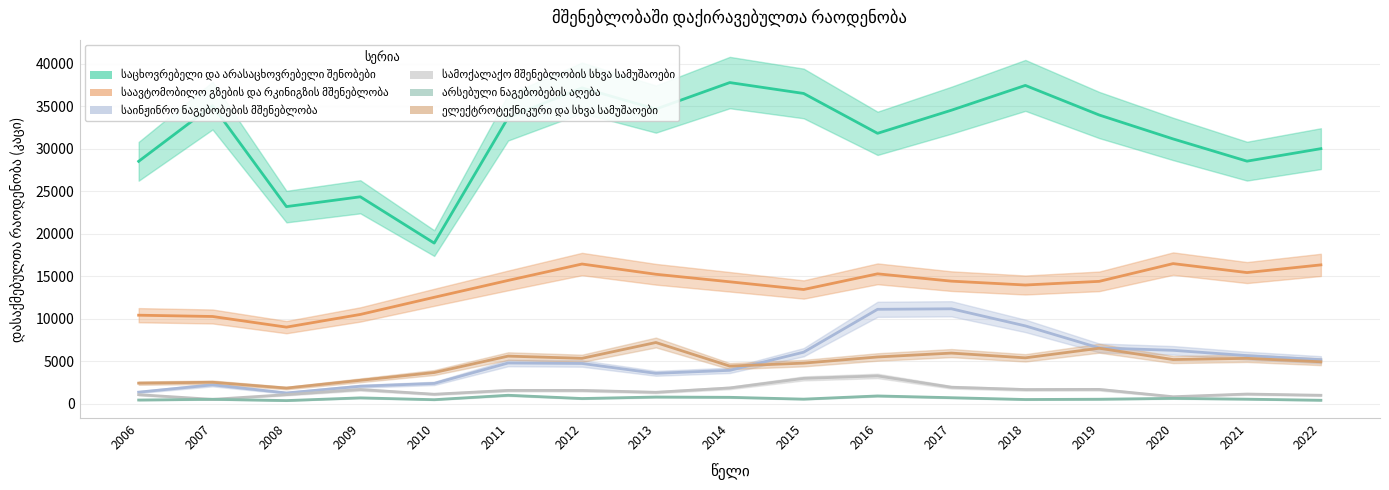

Which series changed the most between 2007 and 2016?

საინჟინრო ნაგებობების მშენებლობა